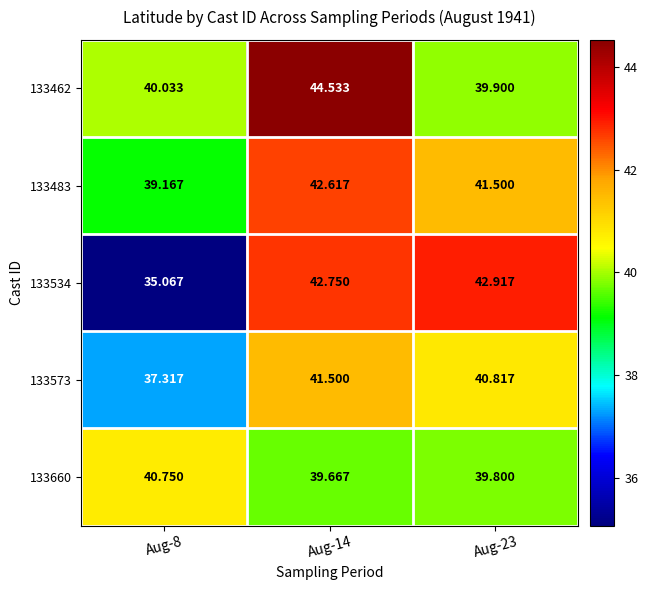

Is the value of 133462 at Aug-23 greater than the value of 133483 at Aug-23?

No